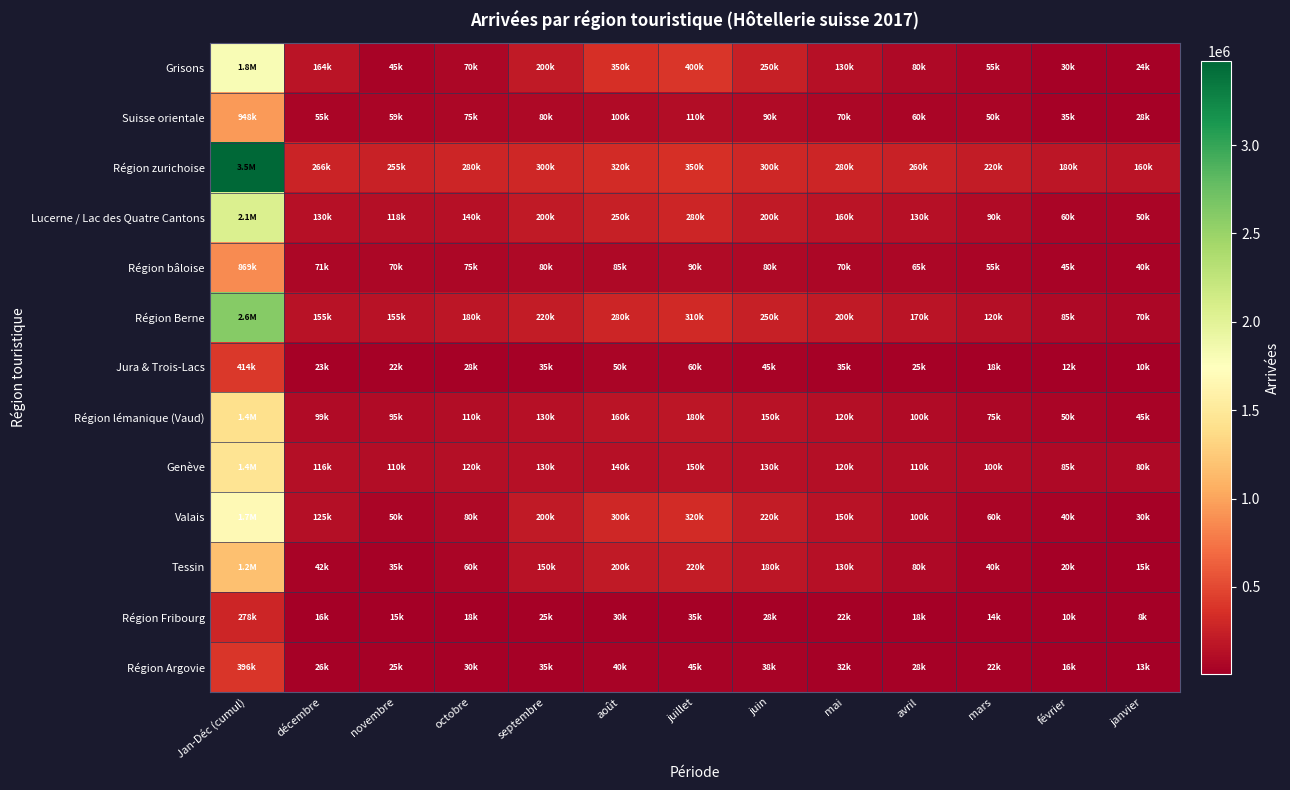

At which category is the sum across all series the highest?

Jan-Déc (cumul)